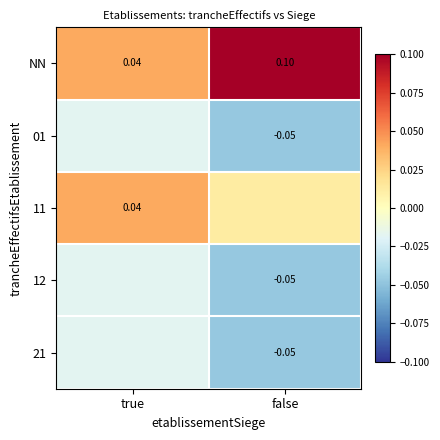

True or false: 12 has a value of -0.0 at true.

True